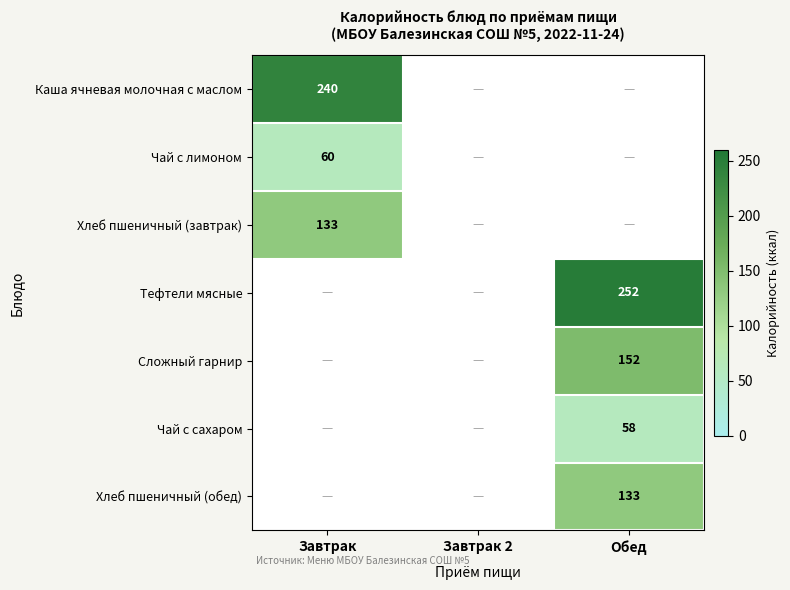

What is the maximum value shown in the chart?

252.0